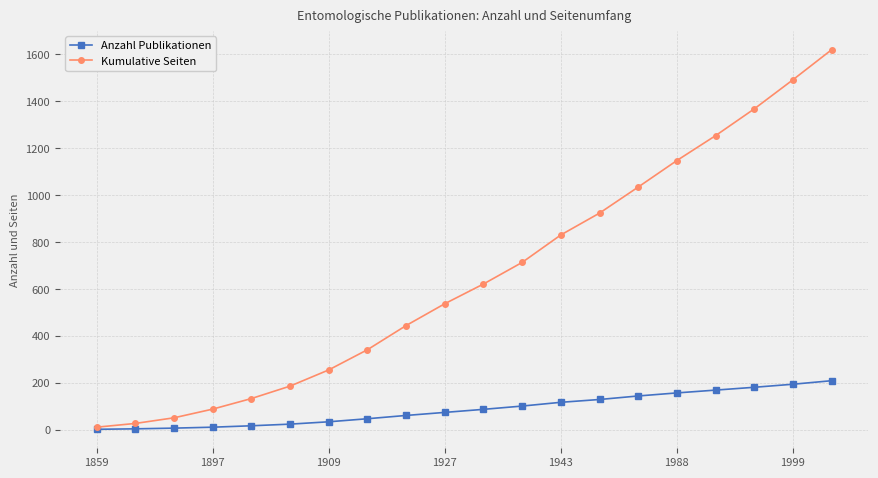

What is the average value of the Kumulative Seiten series?

655